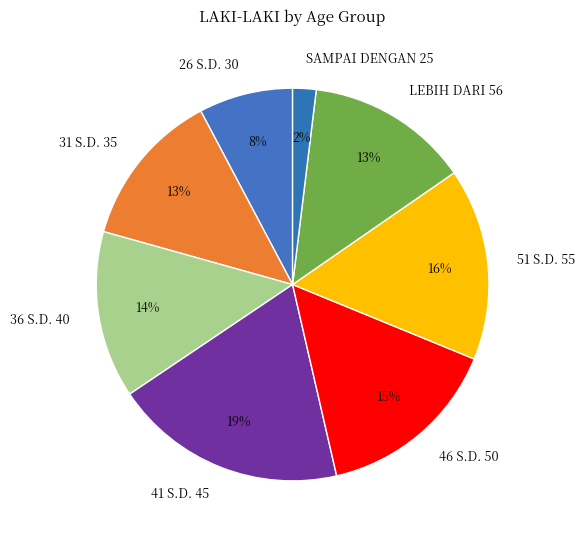

Which slice is the largest?

41 S.D. 45